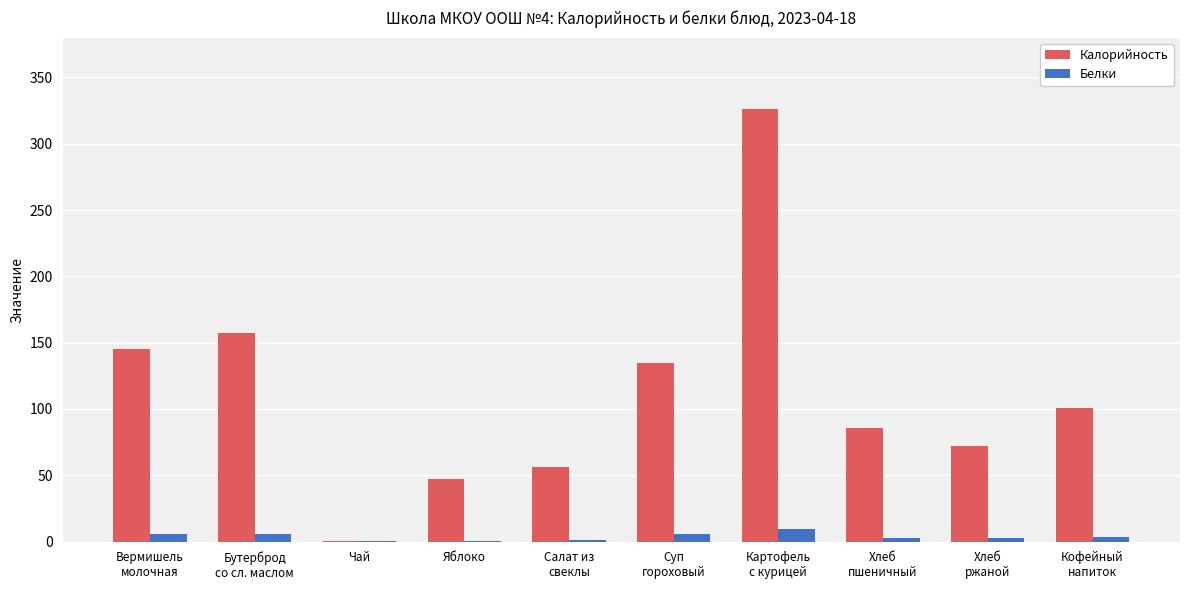

Which series has the largest total across all categories?

Калорийность